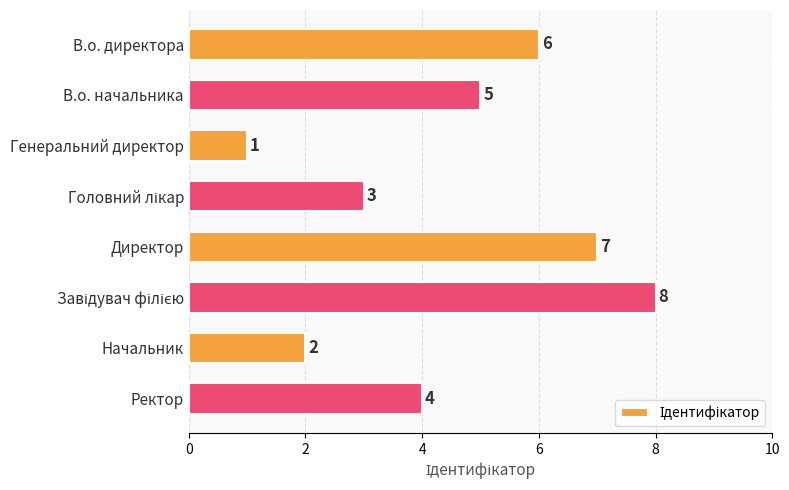

What value does the data have at В.о. директора?

6